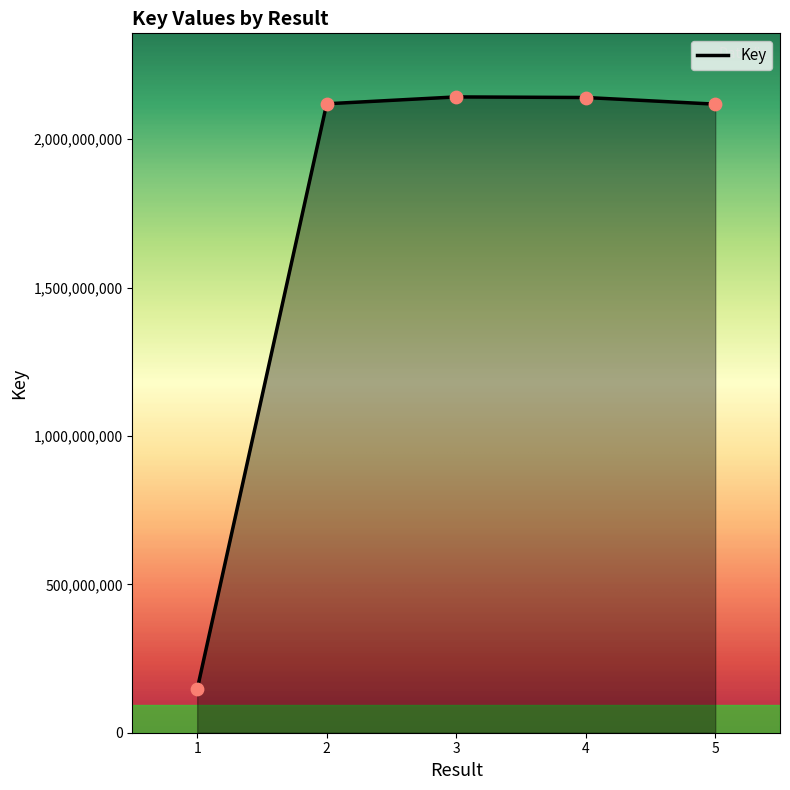

What is the change in value from 1 to 5?

+1972244812